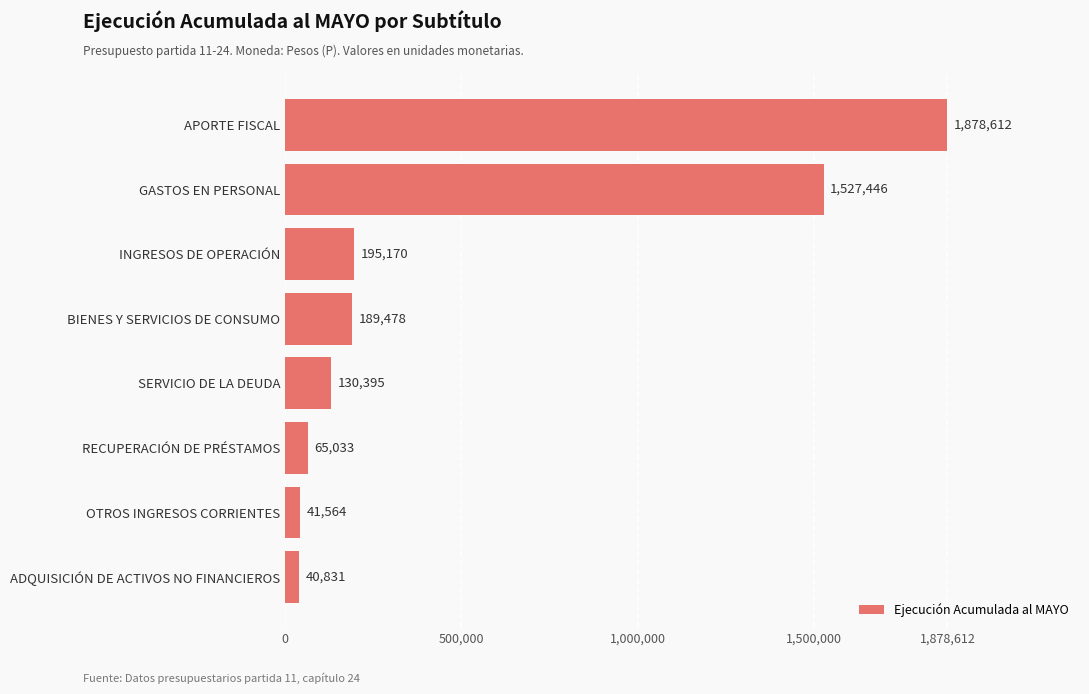

Reading bottom to top, extract all data points from this chart.

ADQUISICIÓN DE ACTIVOS NO FINANCIEROS=40831	OTROS INGRESOS CORRIENTES=41564	RECUPERACIÓN DE PRÉSTAMOS=65033	SERVICIO DE LA DEUDA=130395	BIENES Y SERVICIOS DE CONSUMO=189478	INGRESOS DE OPERACIÓN=195170	GASTOS EN PERSONAL=1527446	APORTE FISCAL=1878612